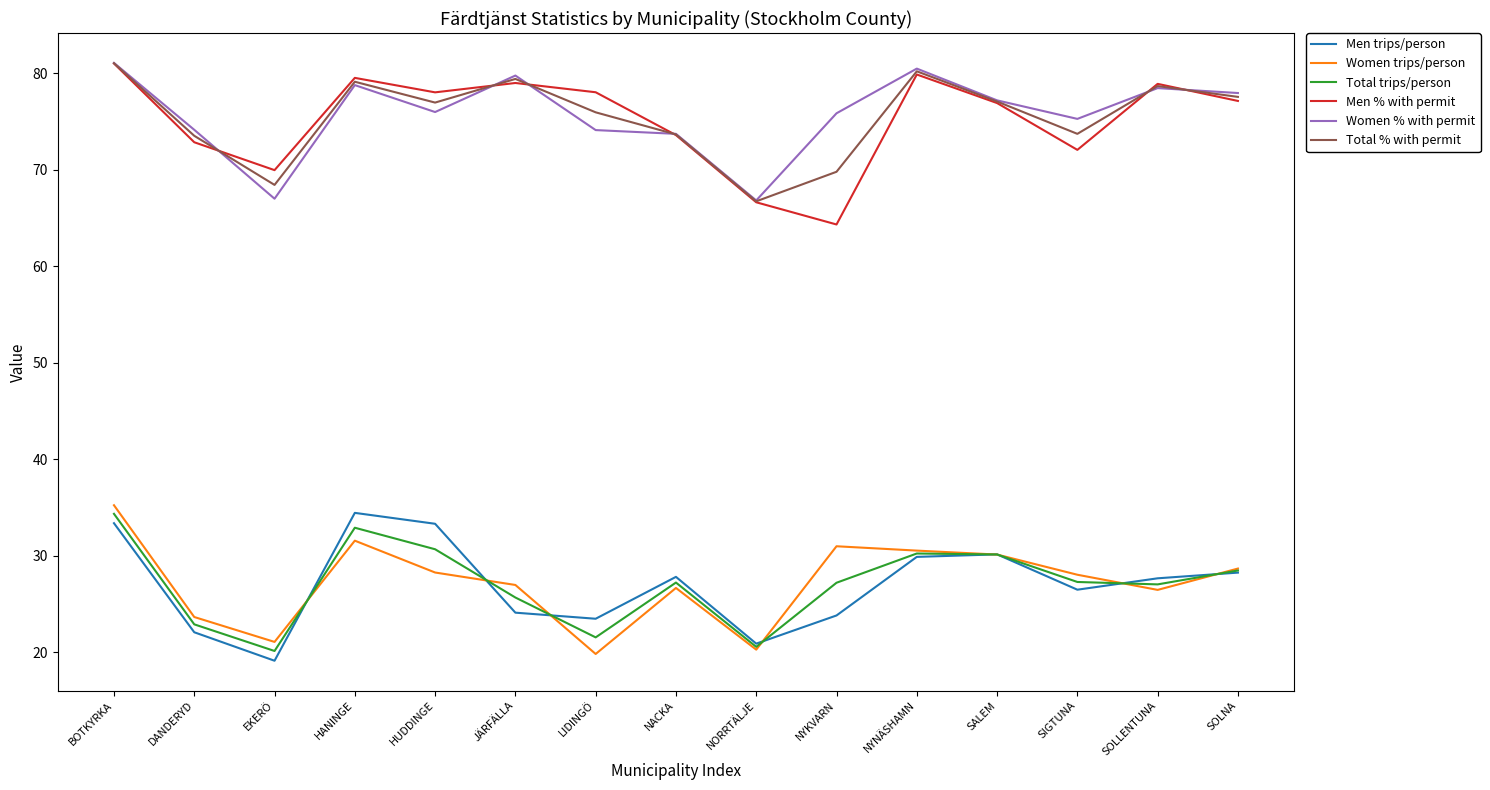

Which category has the lowest value across all series?

EKERÖ